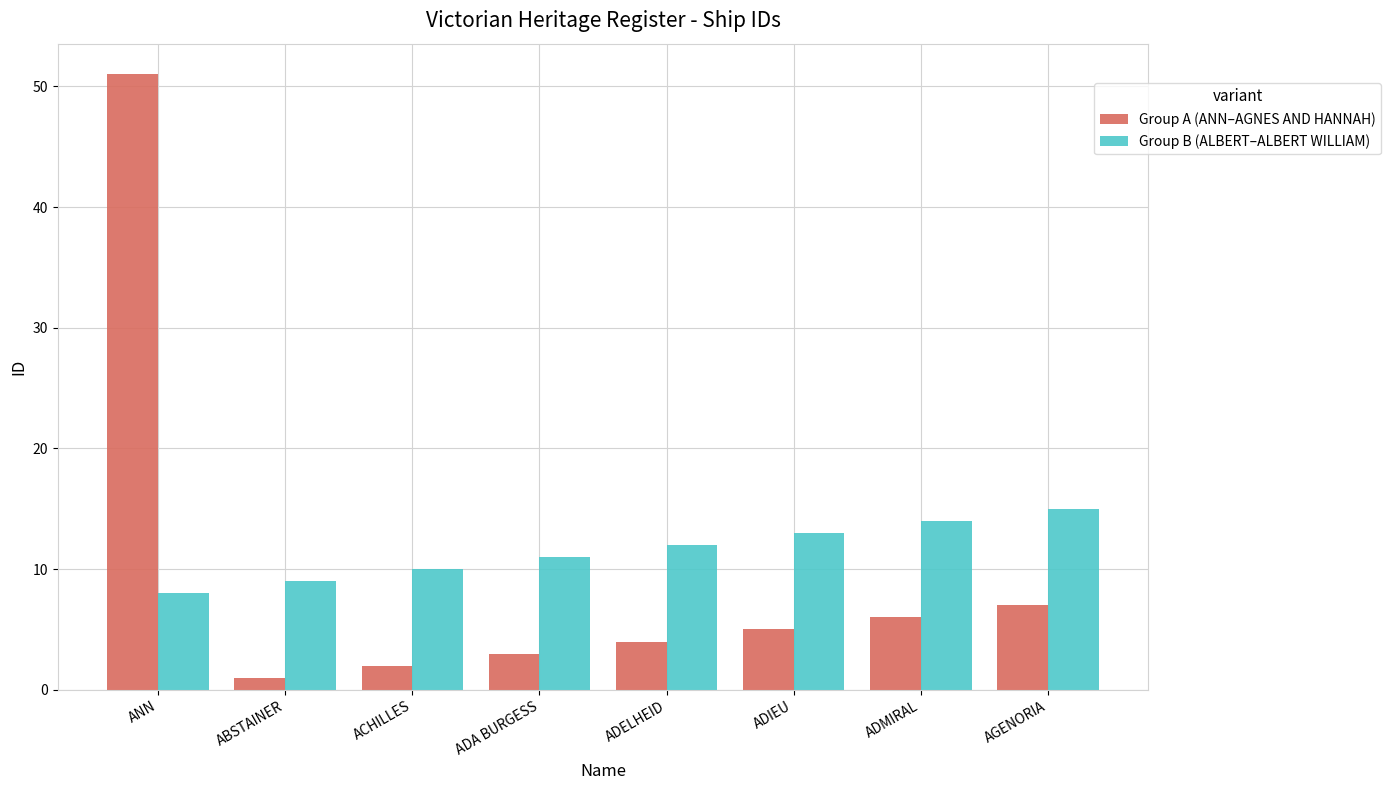

What is the average value of the Group A (ANN–AGNES AND HANNAH) series?

10